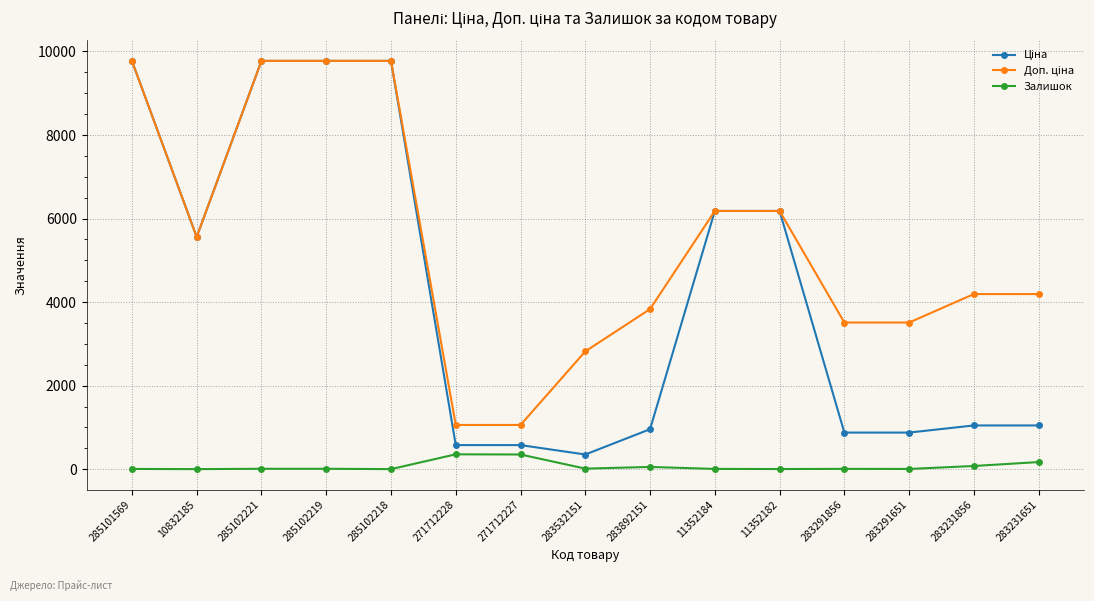

What is the greatest value displayed?

9775.5